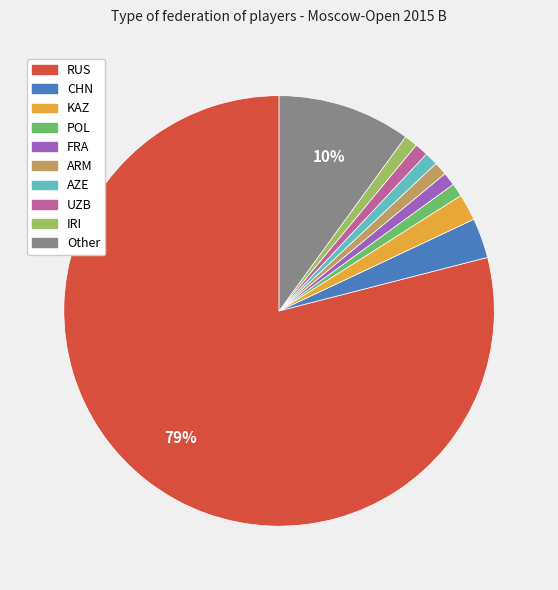

How many segments does this pie chart have?

10